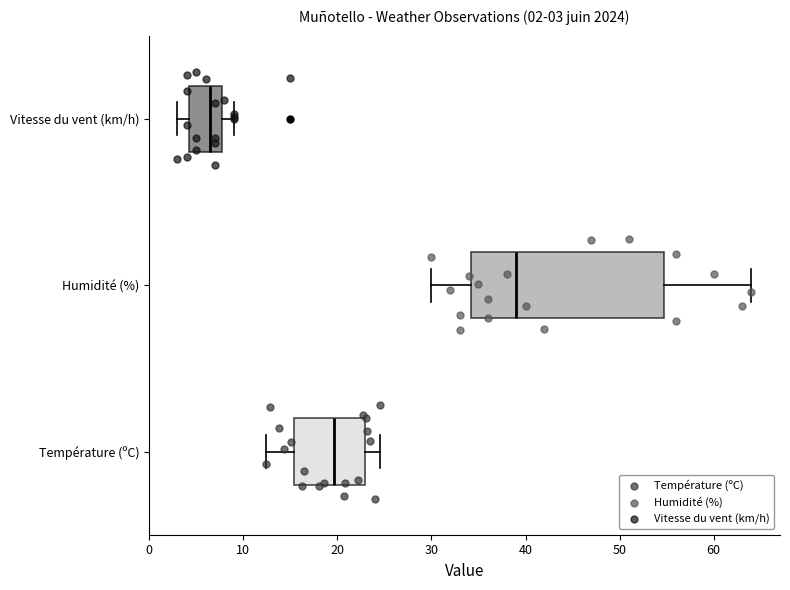

Comparing the boxes themselves (not the whiskers), which one is the widest?

Humidité (%)